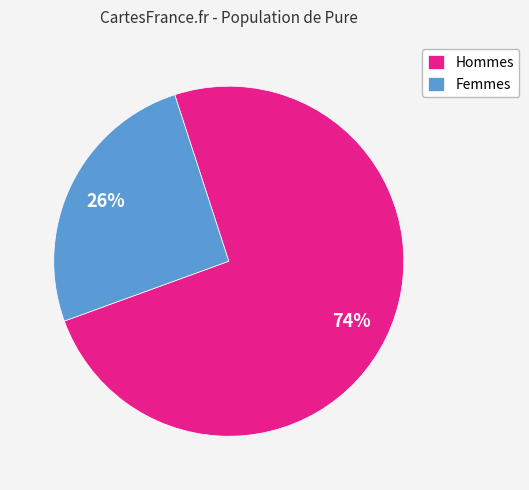

Which has a higher value, Femmes or Hommes?

Hommes